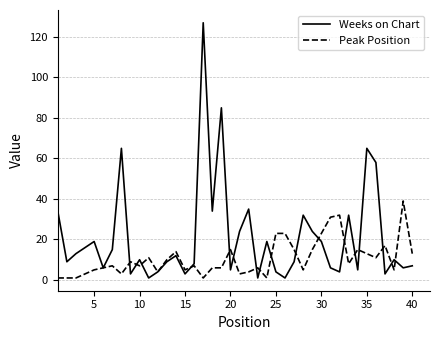

At how many categories does at least one series exceed 104?

1